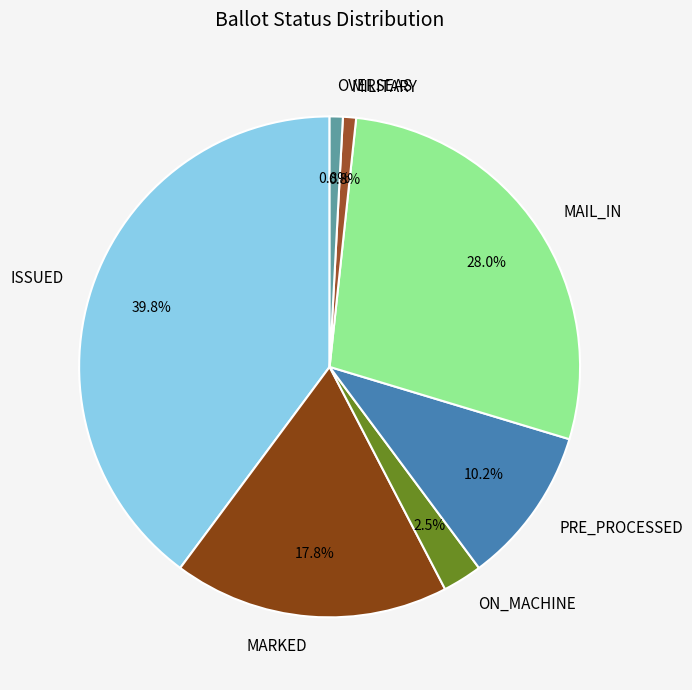

What is the largest slice in the pie chart?

ISSUED